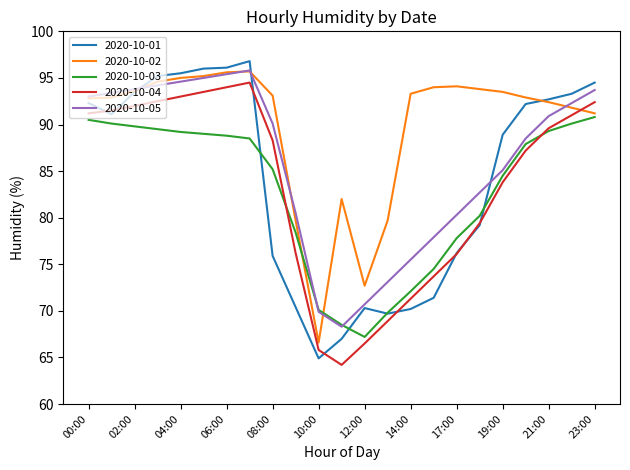

Which series has the largest total across all categories?

2020-10-02